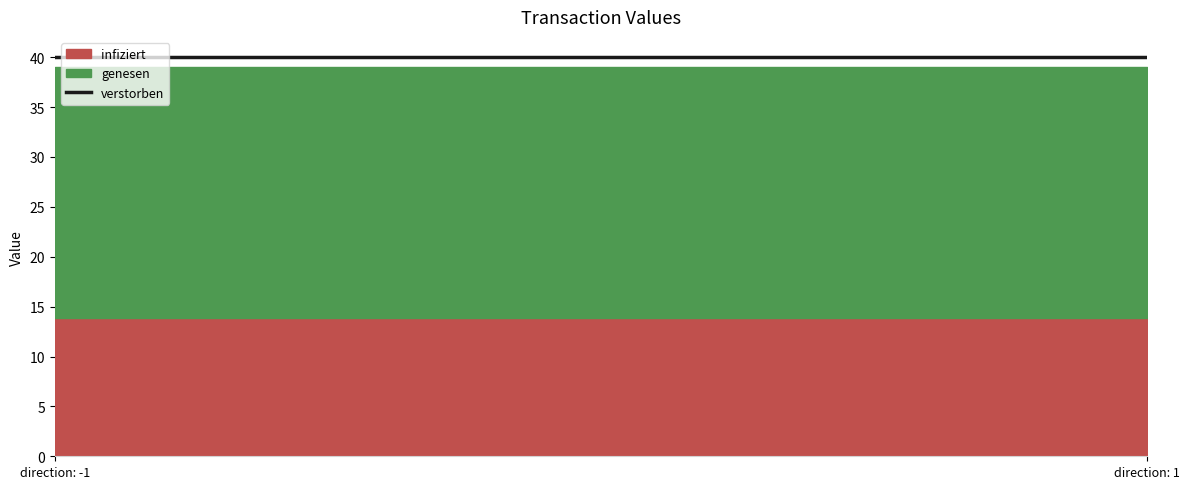

What is the difference between the highest and lowest values at 1?

24.1